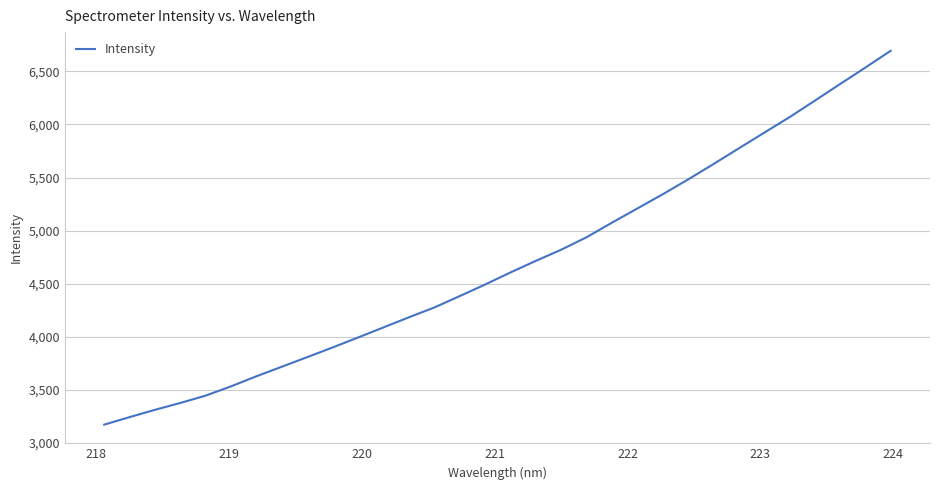

What is the difference between the second highest and minimum values?

3364.6